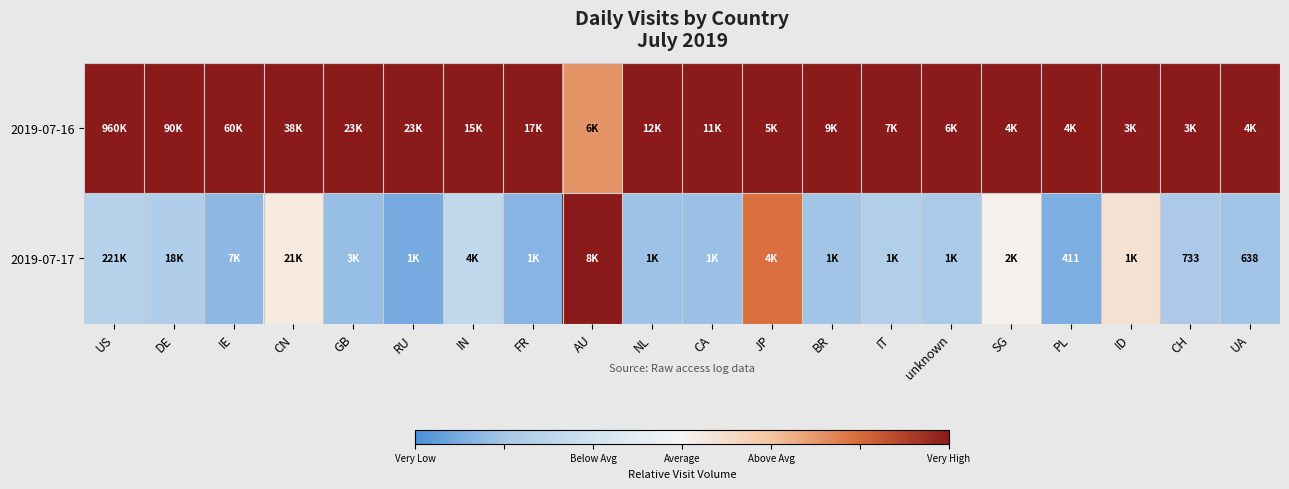

Which category has the highest value across all series?

US